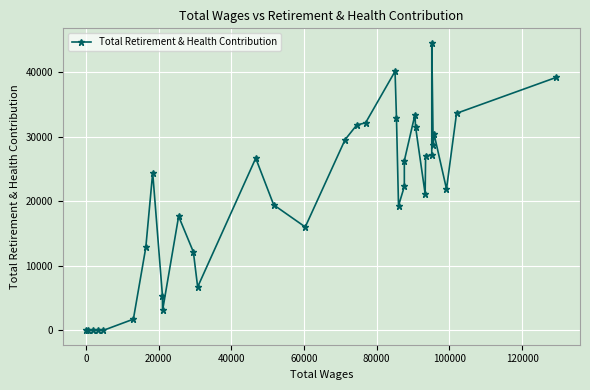

What is the difference between the maximum and second lowest values?

44538